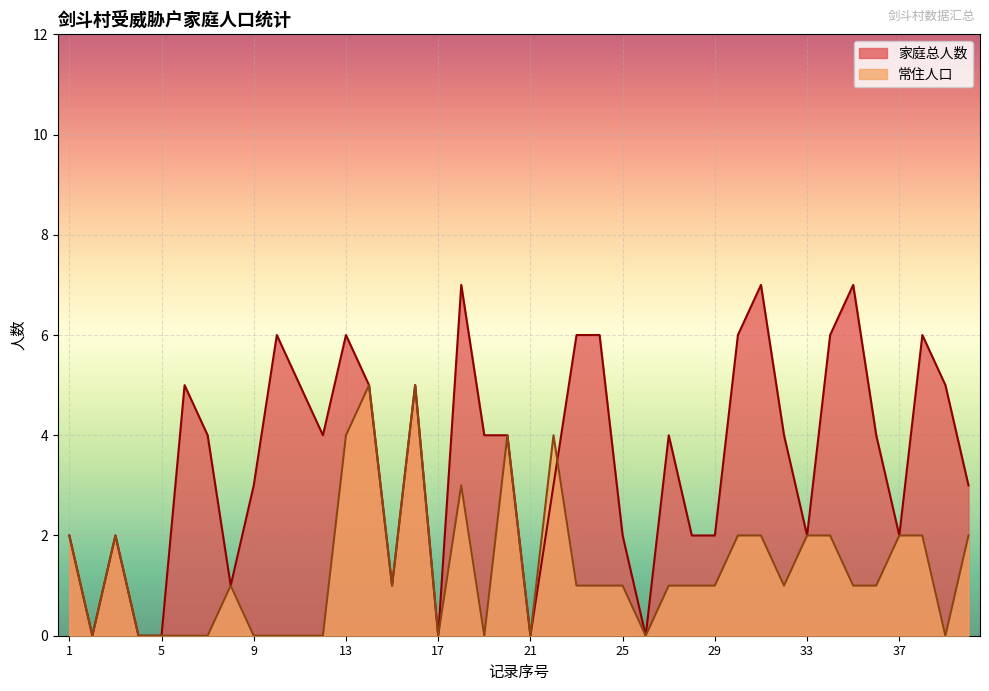

What are all the series names shown in the legend?

家庭总人数, 常住人口